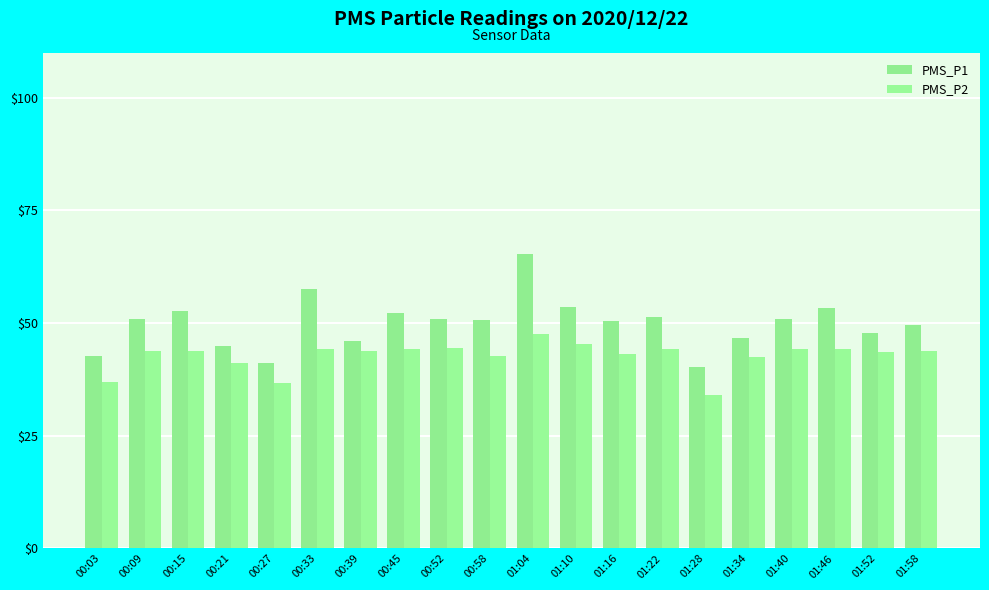

The PMS_P1 series shows 50.8 at 00:58. True or false?

True